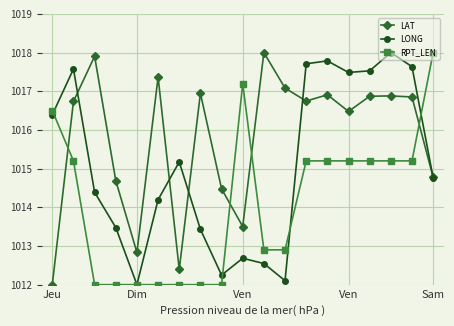

How many categories are shown in the chart?

19